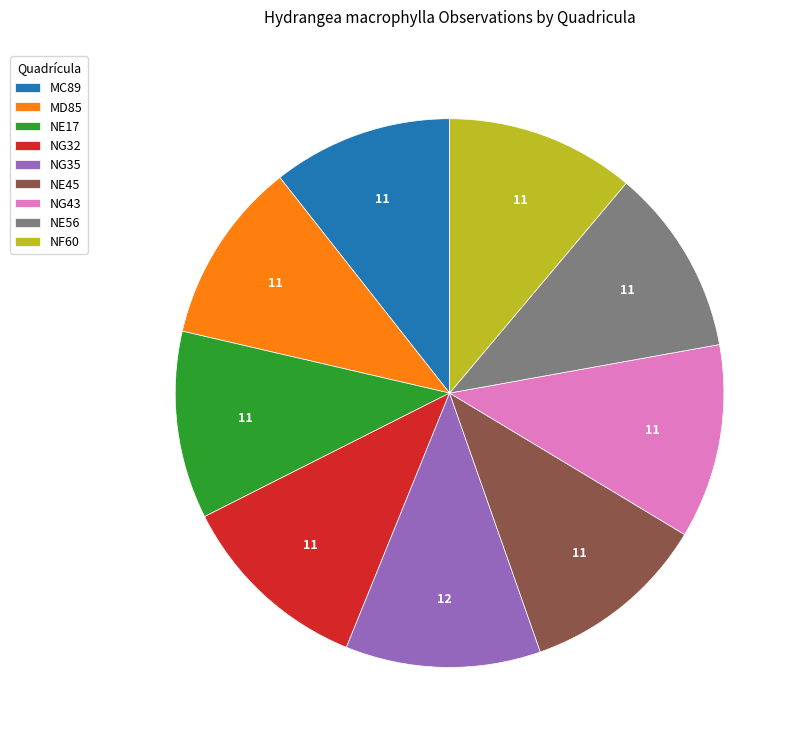

How many slices are in this pie chart?

9